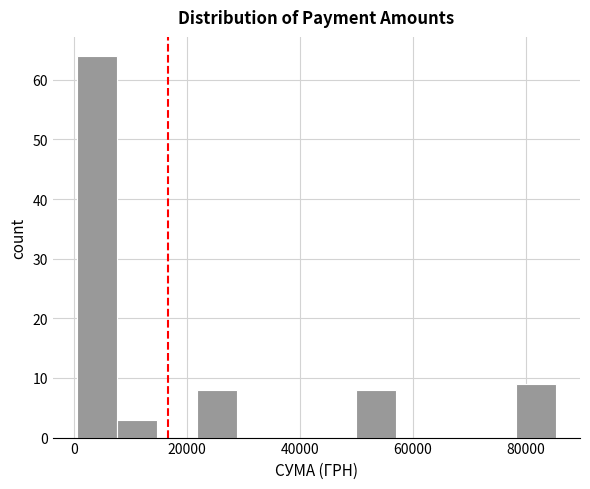

Around what value on the x-axis is the tallest bar? Give the approximate position of its centre, as read against the axis.

4000